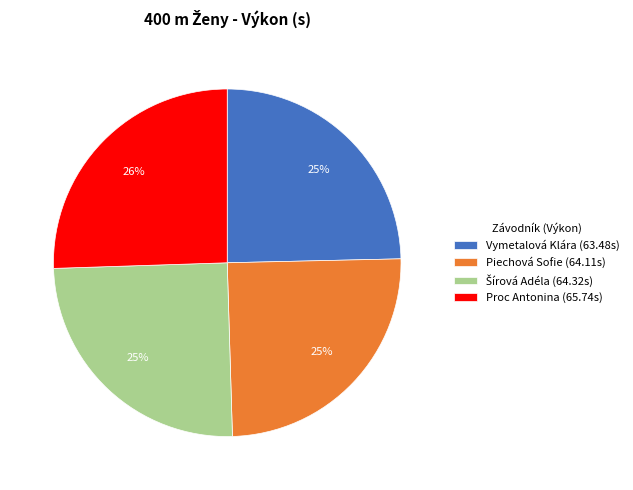

True or false: Vymetalová Klára accounts for 25% of the total.

True